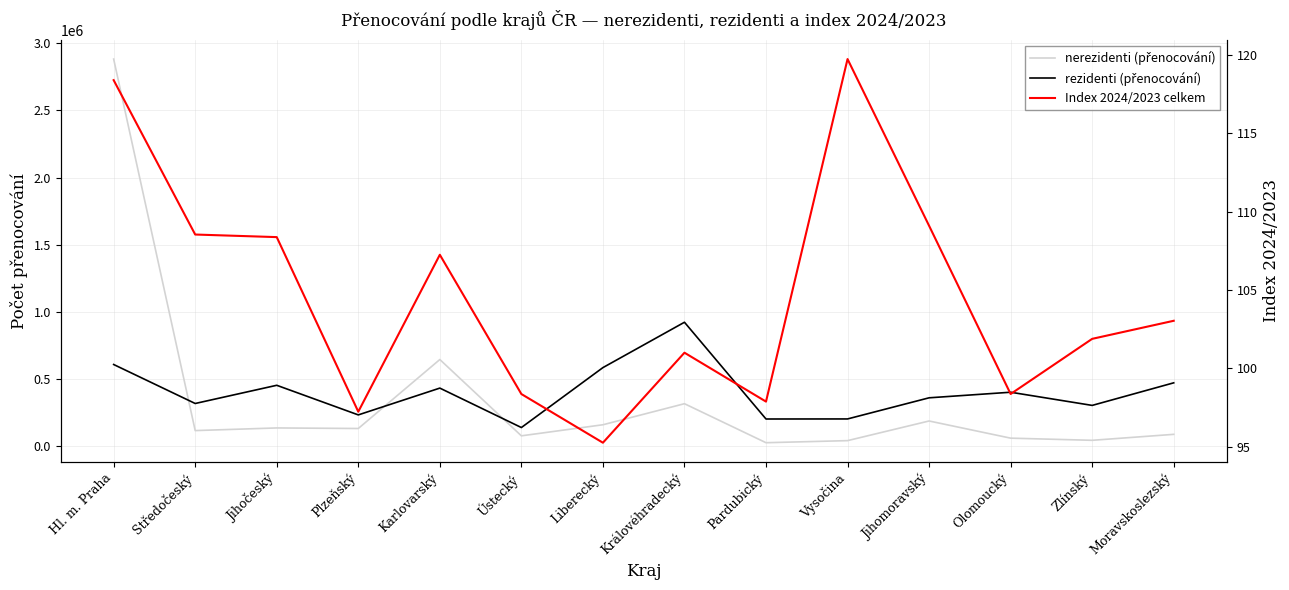

What is the difference between the highest and lowest values at Liberecký?

585286.7